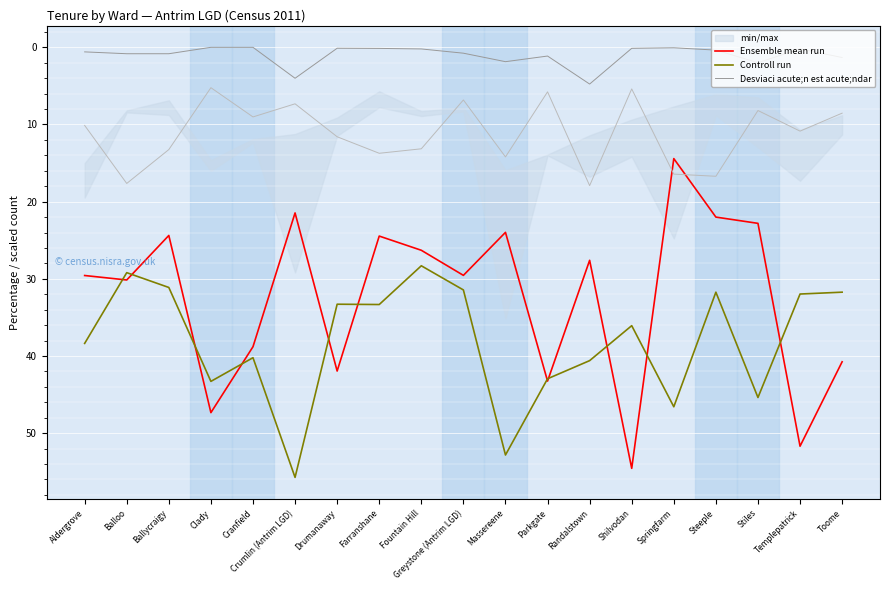

What is the total value across all series at Farranshane?

57.9